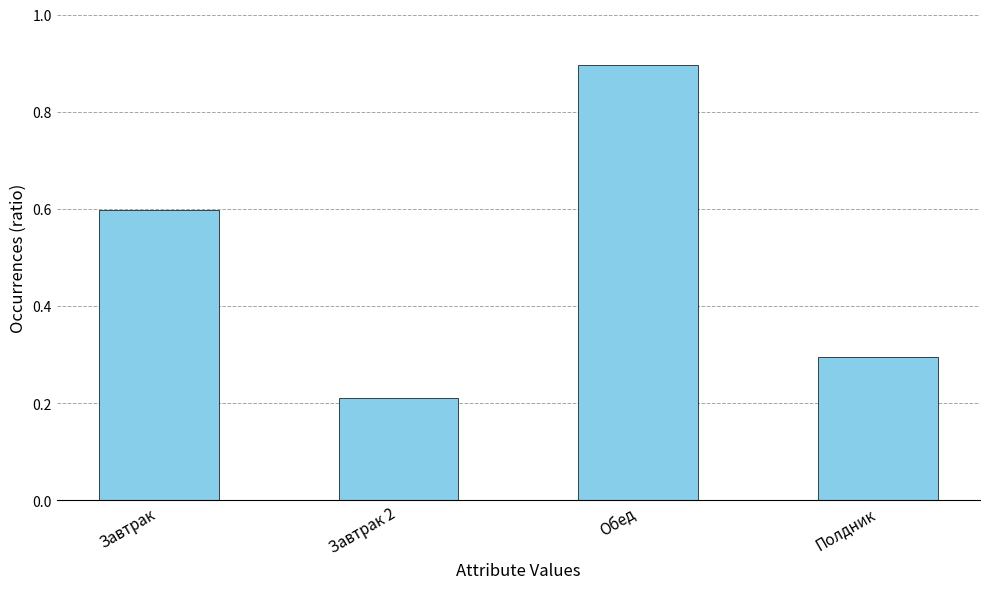

What is the label of the 3rd bar from the right?

Завтрак 2